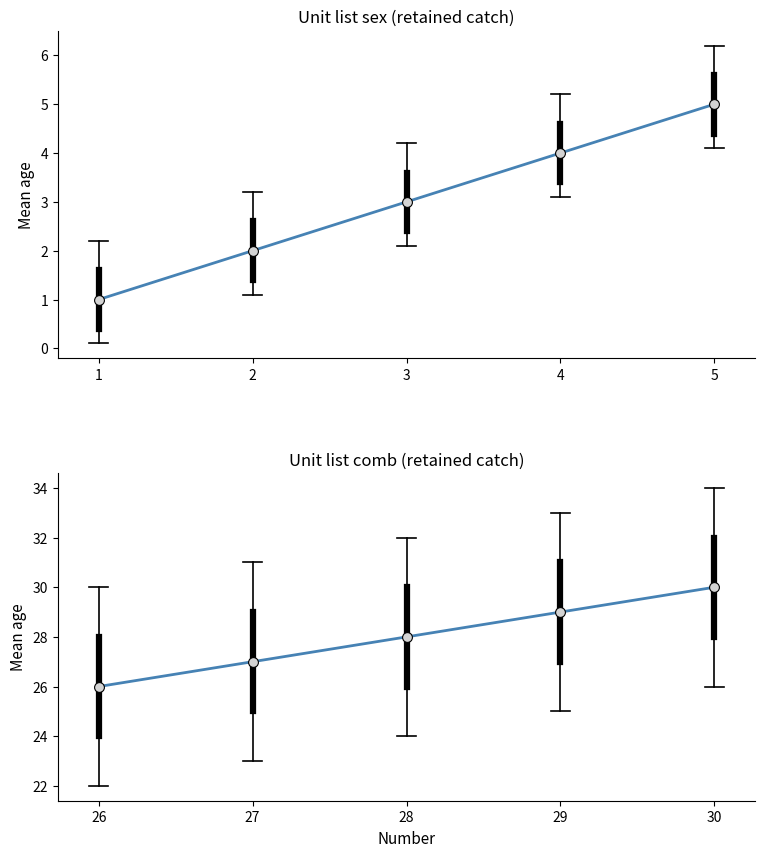

What is the change in value from 29 to 30?

+1